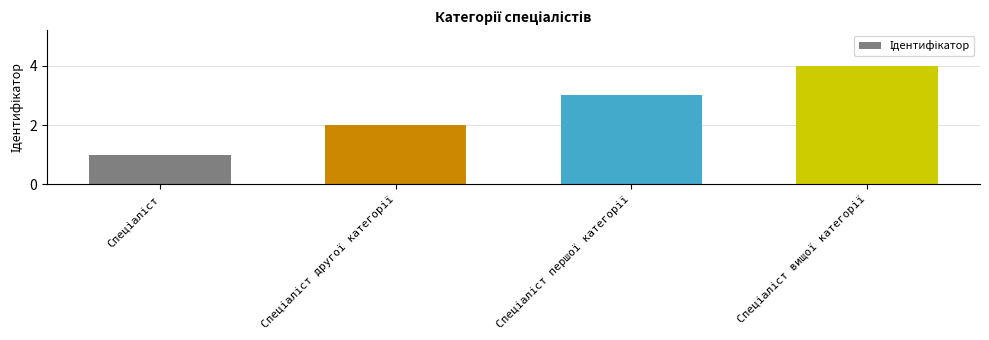

What is the value of the 1st bar from the left?

1